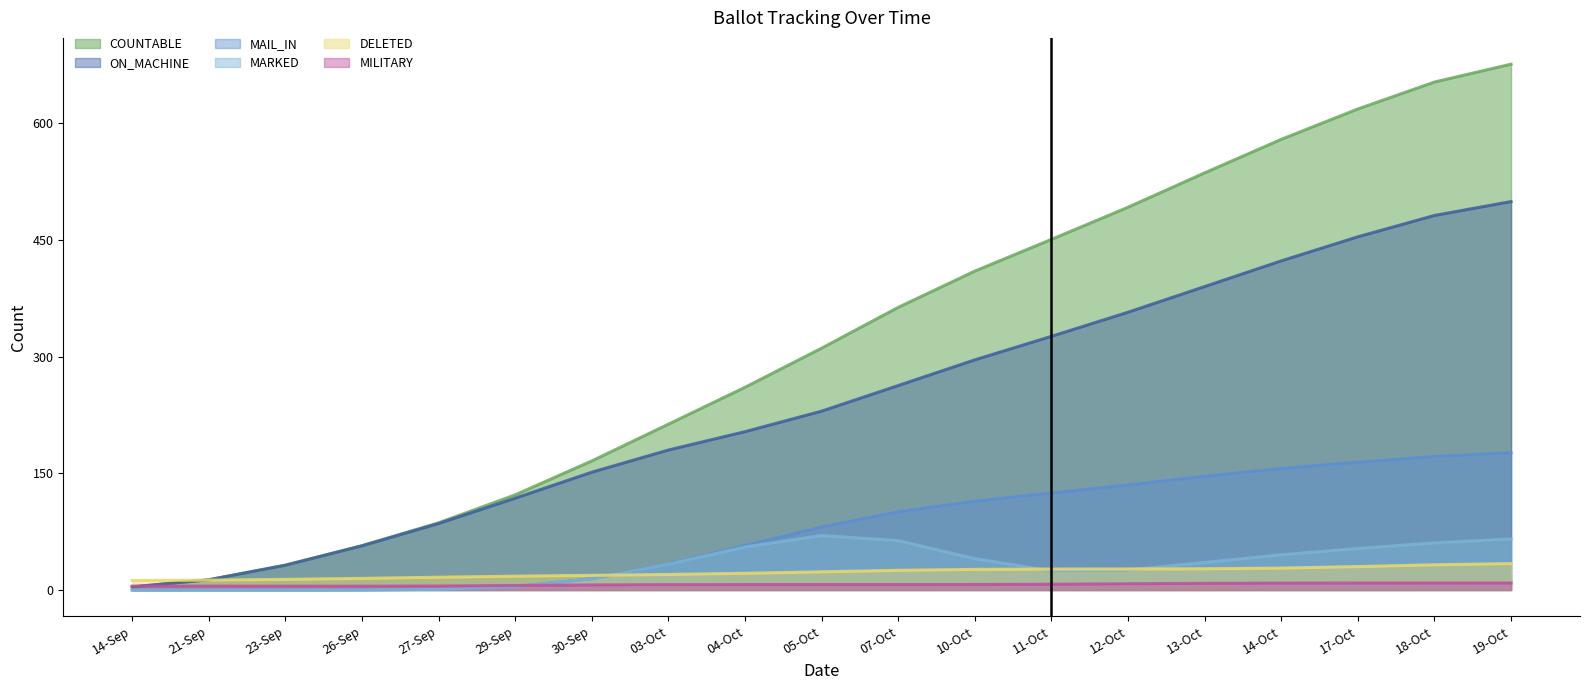

What value does the MAIL_IN series have at 03-Oct?

33.3